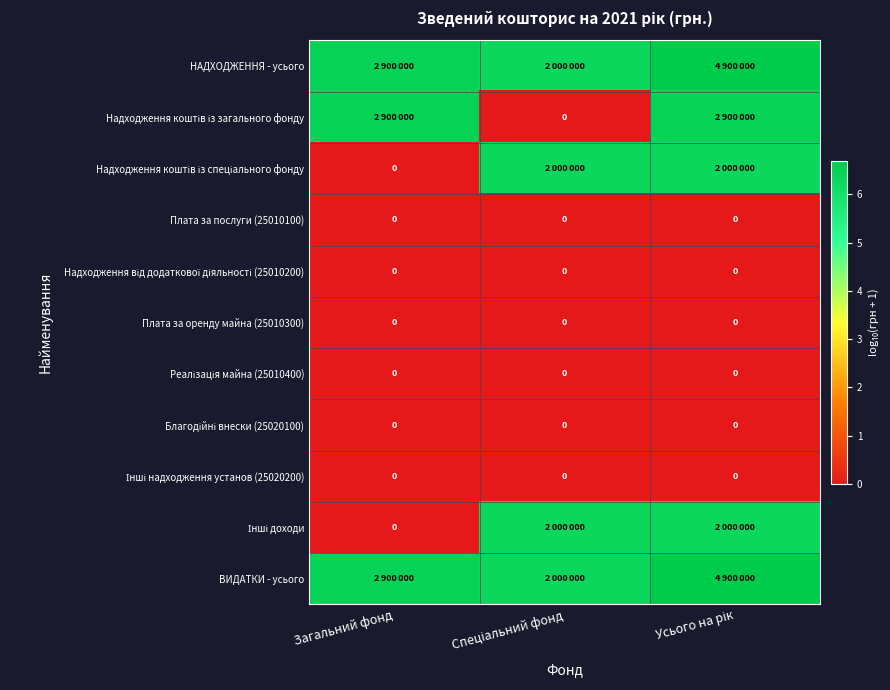

Where is Надходження коштів із спеціального фонду nearest to the value 3?

Загальний фонд